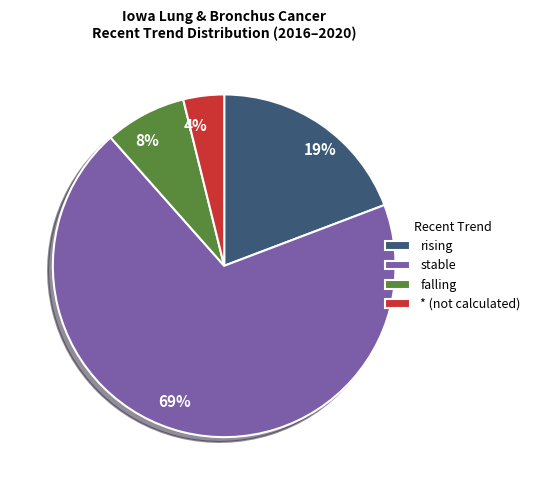

What percentage is the 4% slice, to the nearest percent?

4%